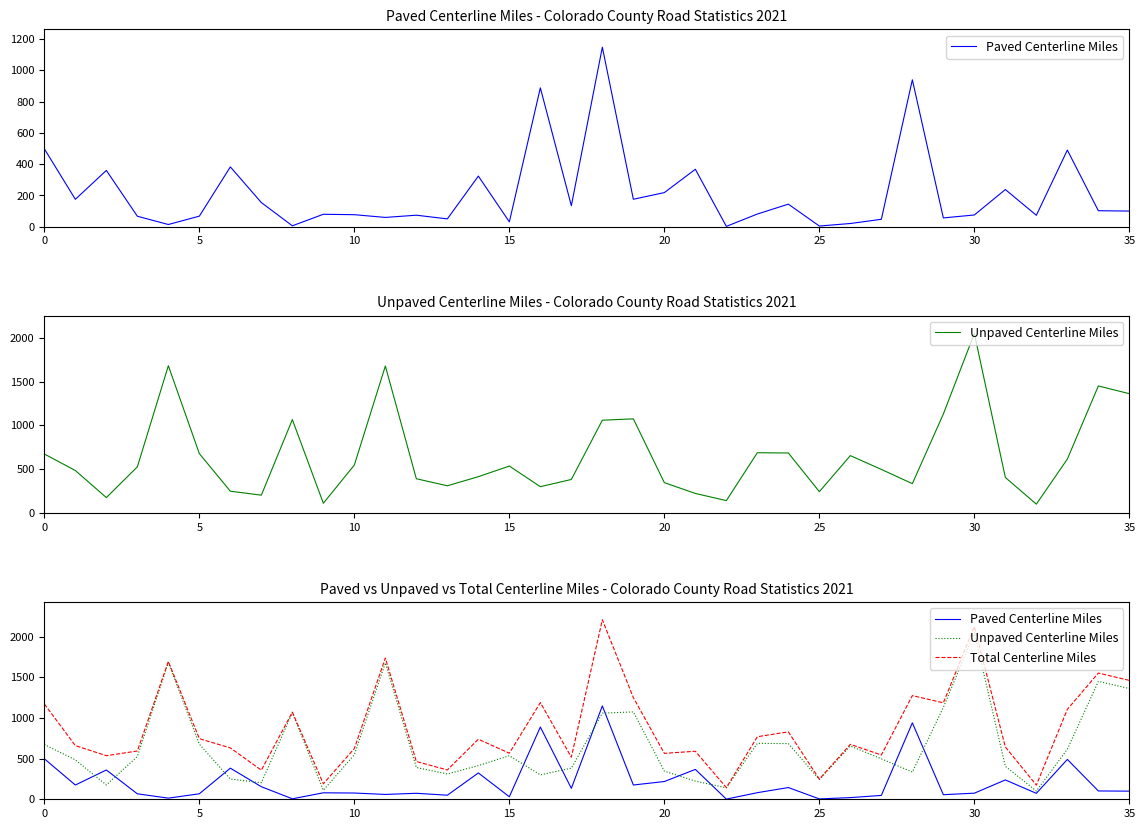

Reading left to right, list all the values displayed in this chart.

Paved Centerline Miles: 498.2	175.3	360.2	67.1	14.1	67.6	382.7	154.5	5.9	79.6	76.9	59.5	73.7	50.0	323.8	31.1	888.4	134.6	1148.3	175.7	218.3	367.4	2.2	81.2	144.3	4.4	20.6	47.4	940.0	56.3	75.1	237.8	73.2	490.2	102.3	100.0
Unpaved Centerline Miles: 673.4	484.7	175.9	526.7	1680.9	677.8	248.8	203.4	1066.0	111.1	547.6	1677.8	390.9	310.6	414.5	535.7	300.4	382.8	1059.0	1074.6	346.3	223.3	141.3	687.9	684.9	243.5	655.0	497.4	335.1	1129.8	2048.7	405.4	101.0	615.7	1450.1	1361.9
Total Centerline Miles: 1171.6	660.1	536.0	593.7	1694.9	745.3	631.5	357.9	1071.9	190.6	624.5	1737.2	464.6	360.6	738.3	566.8	1188.8	517.4	2207.3	1250.2	564.5	590.8	143.4	769.0	829.2	247.8	675.6	544.8	1275.0	1186.1	2123.8	643.2	174.2	1105.9	1552.4	1461.9